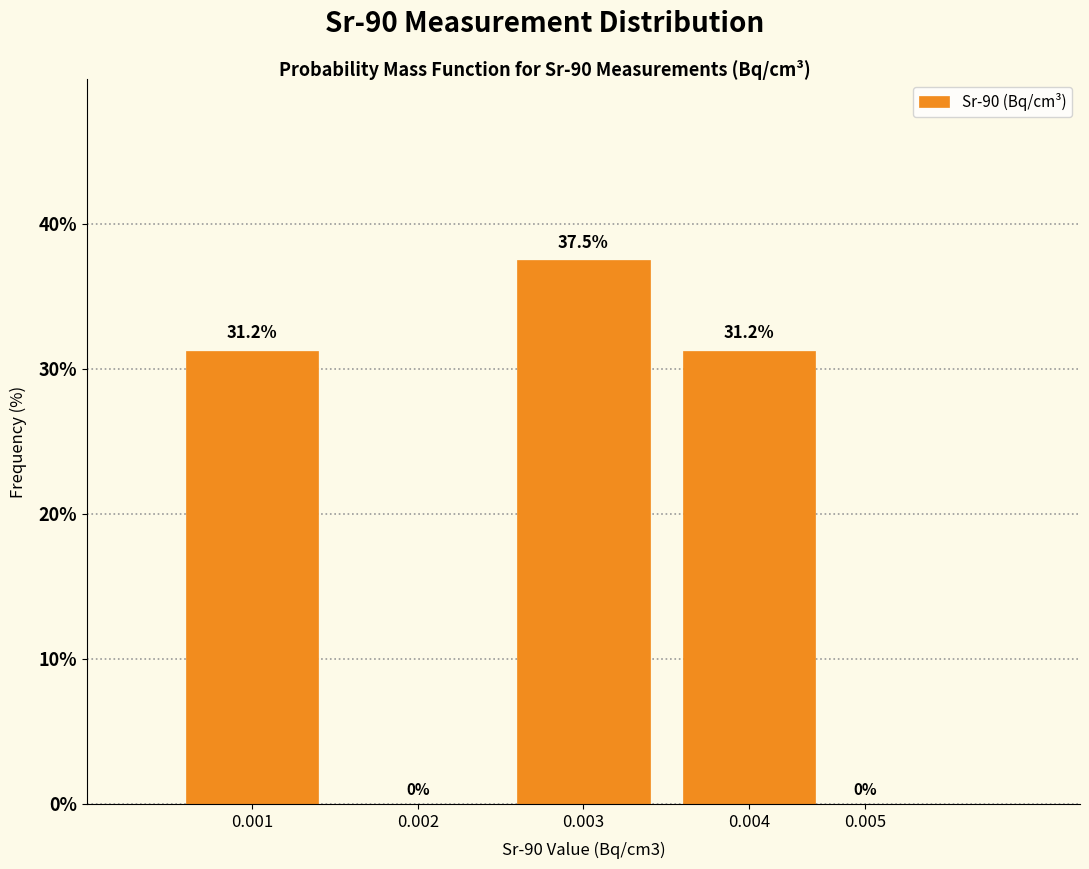

The chart shows a value of 16.5 at 0.005. True or false?

False